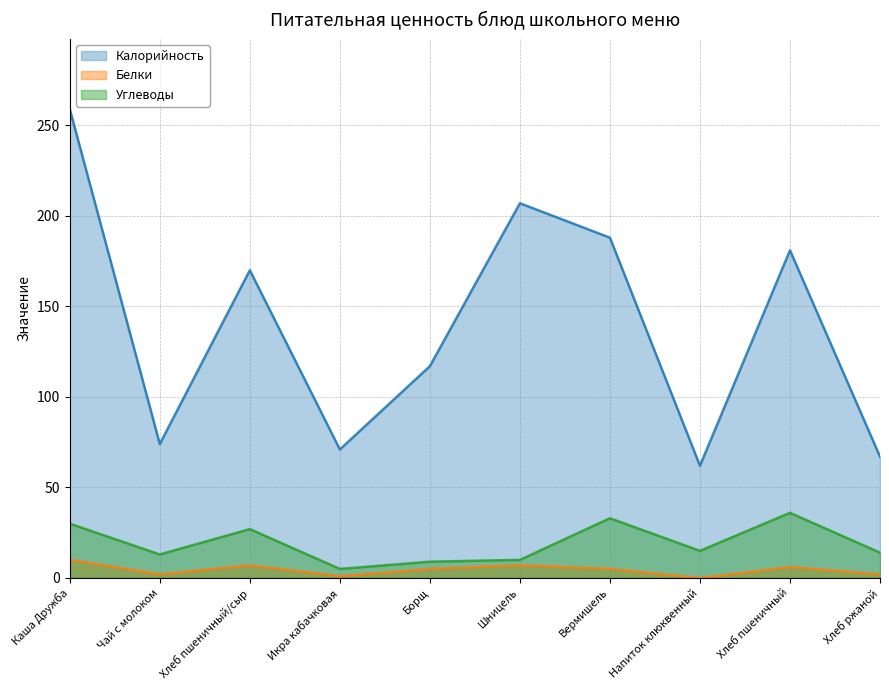

At how many categories does at least one series exceed 195?

2